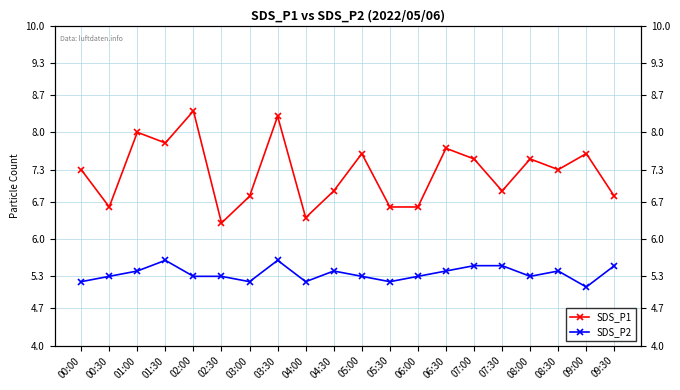

True or false: SDS_P2 has a value of 5.3 at 05:00.

True